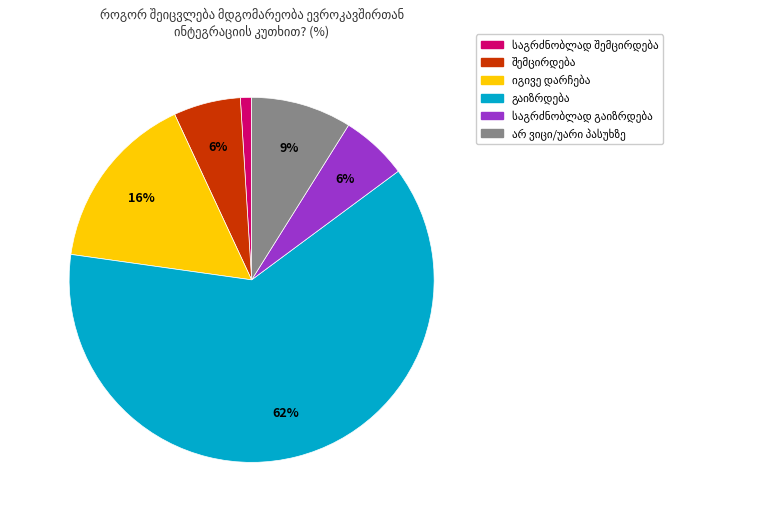

To the nearest percent, what is the average slice percentage?

17%